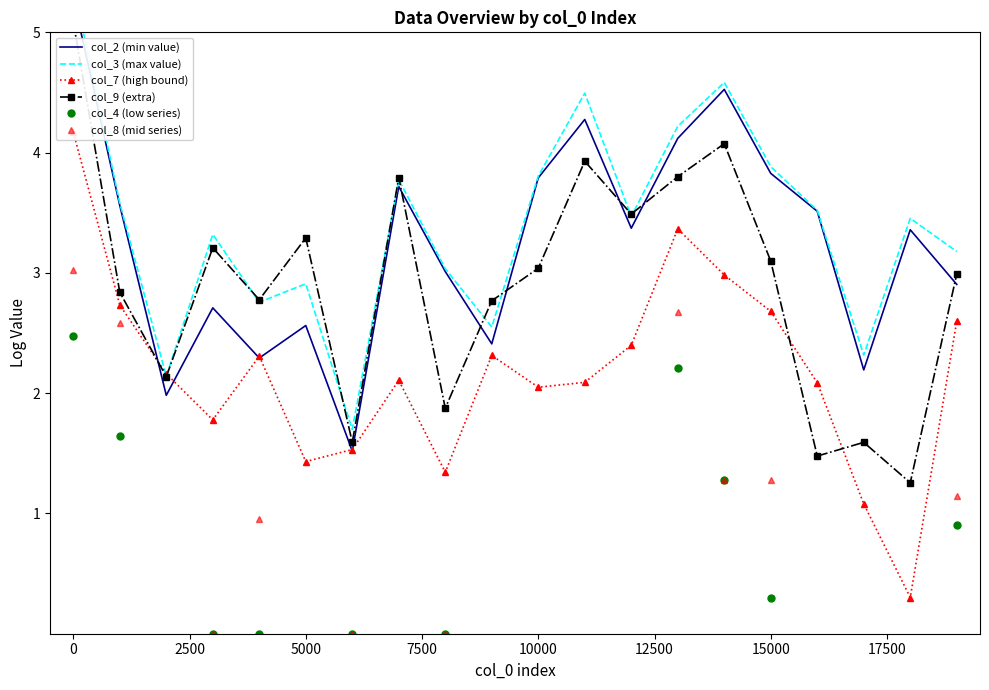

The value of col_4 (low series) at 19 is 1.3. True or false?

False